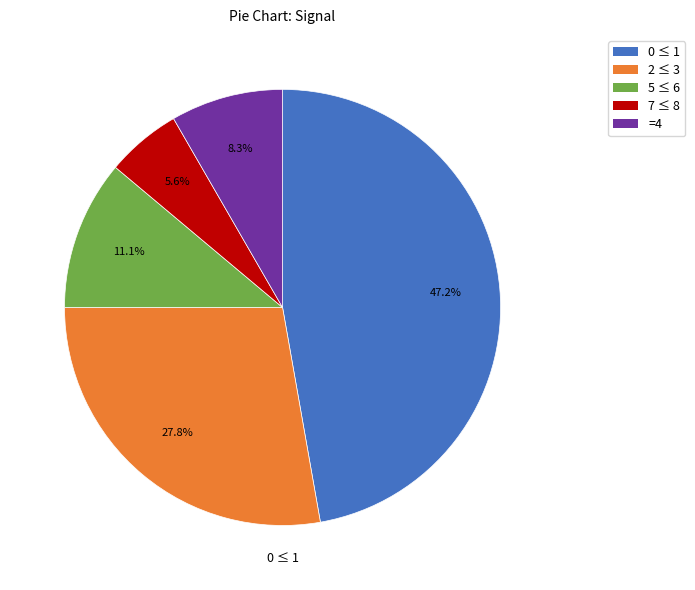

How many segments does this pie chart have?

5